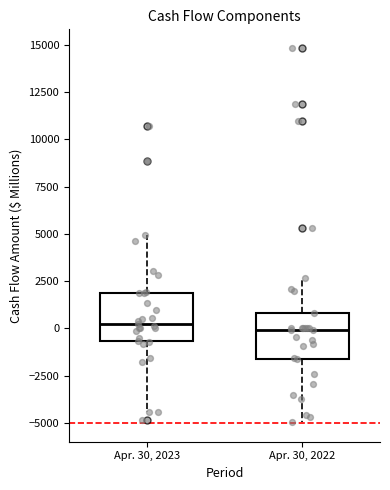

Reading left to right, read every box against the y-axis: the position of its median line, the range the box covers, and the ends of its whiskers. The values are not printed on the chart, so give them approximately, as read against the axis.

Apr. 30, 2023: median 0, box -500 to 2000, whiskers -4500 to 5000
Apr. 30, 2022: median 0, box -1500 to 1000, whiskers -5000 to 2500